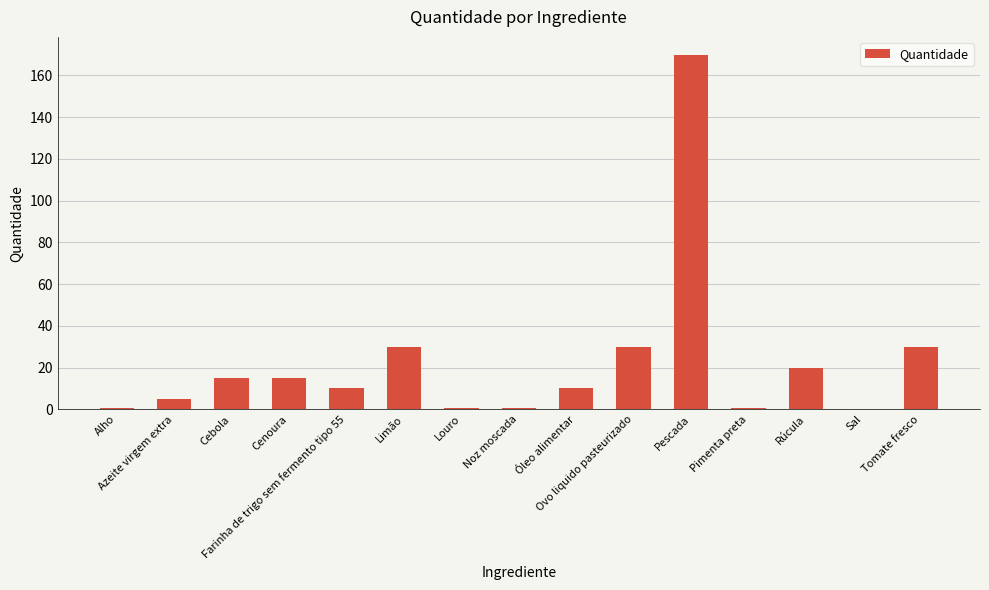

The value at Rúcula is 20.0. True or false?

True